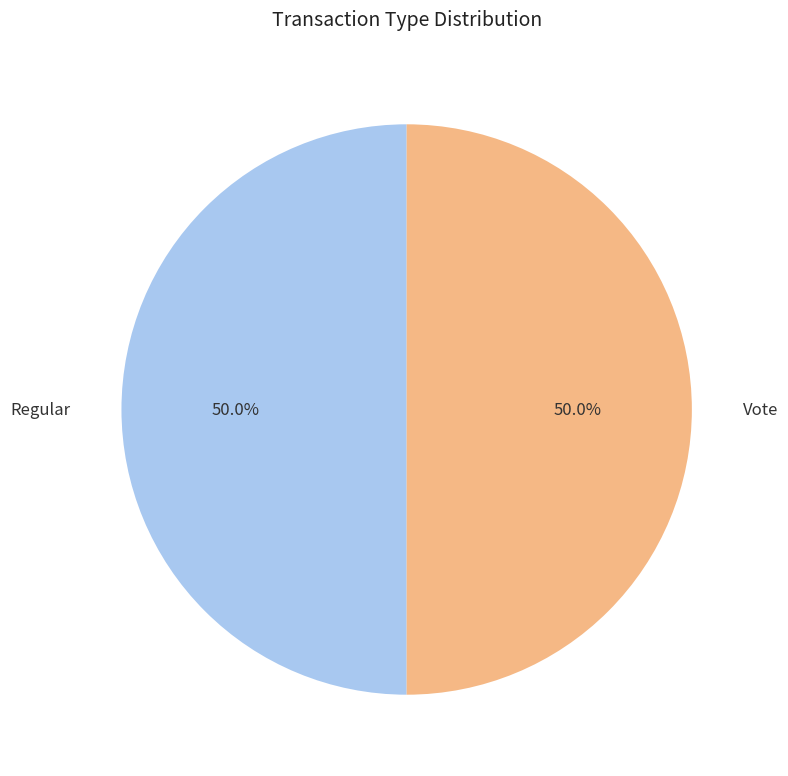

Is the sum of Regular and Vote greater than half?

Yes